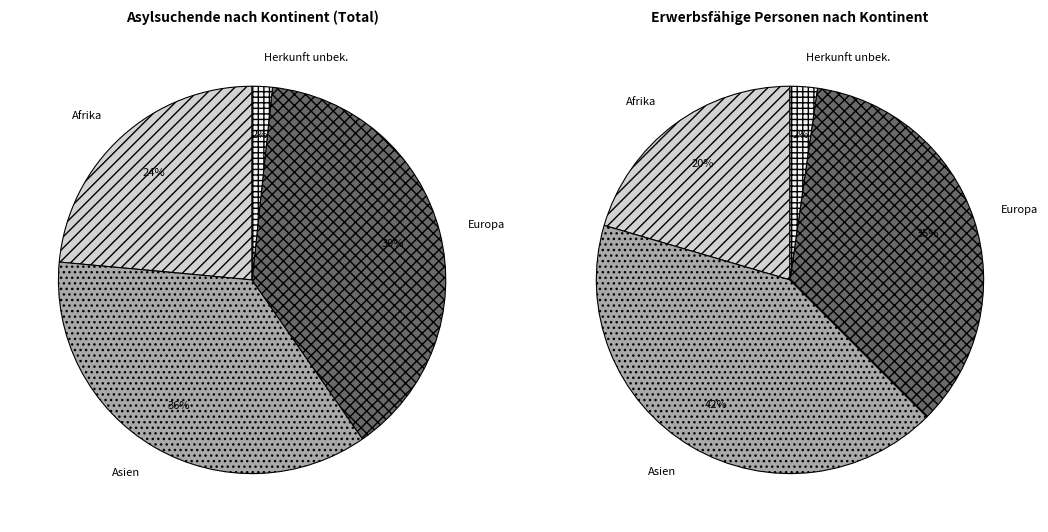

Is Afrika the majority of the pie?

No